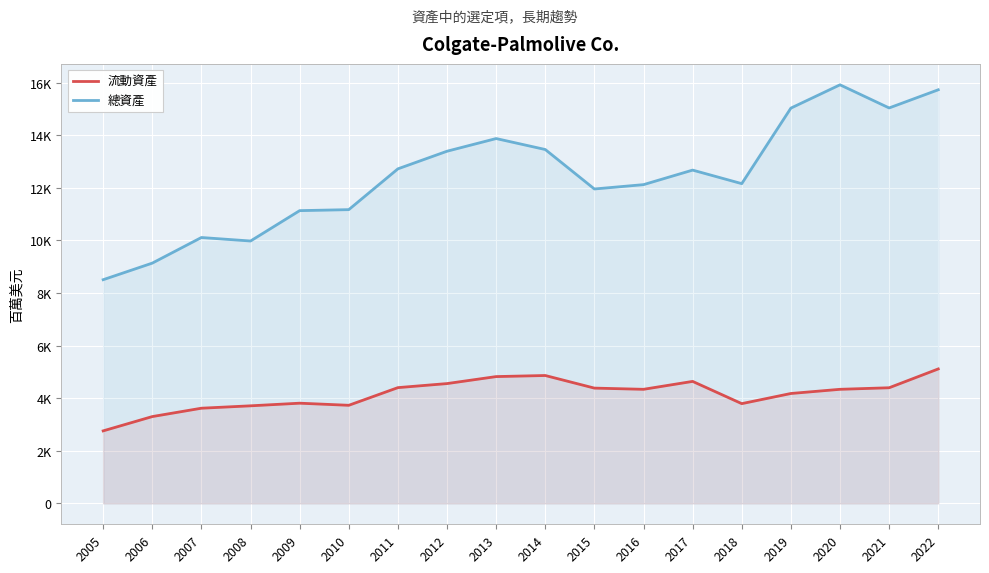

What is the spread (max minus min) of values at 2022?

10618